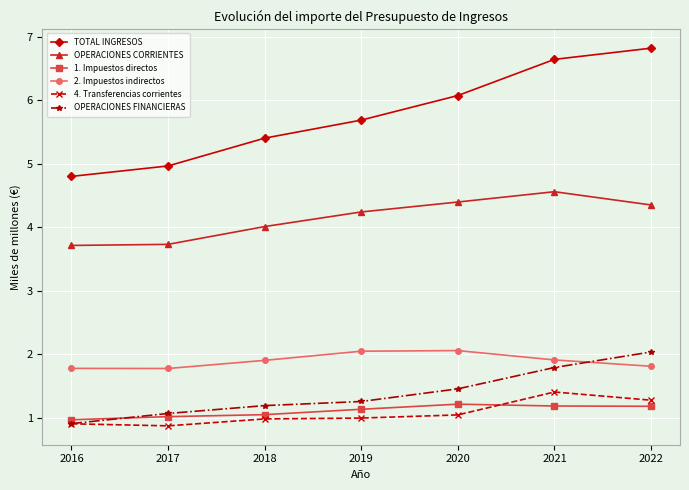

What is the value of the 4. Transferencias corrientes point at the 3rd from the left?

1.0